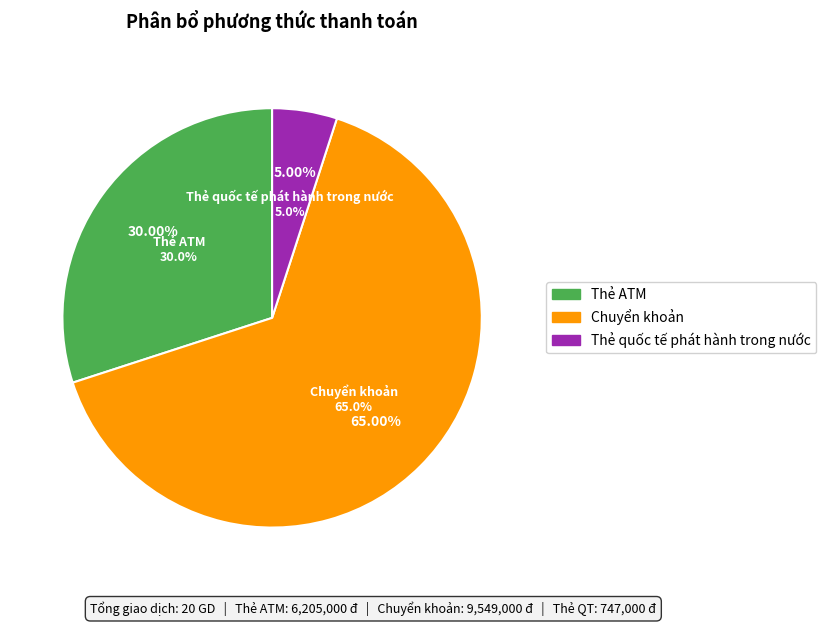

What percentage do Thẻ ATM and Thẻ quốc tế phát hành trong nước together represent?

35.0%